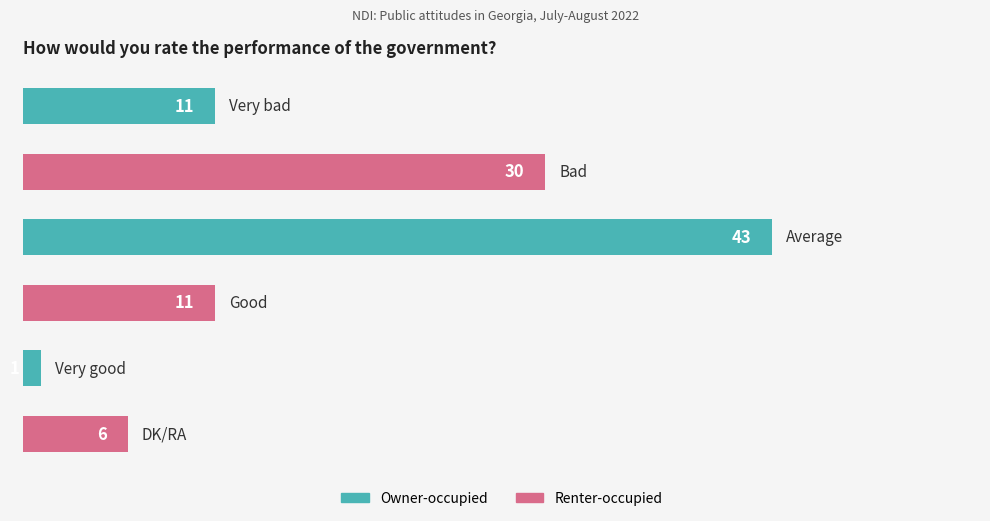

Count the values in the range 6 to 30.

4